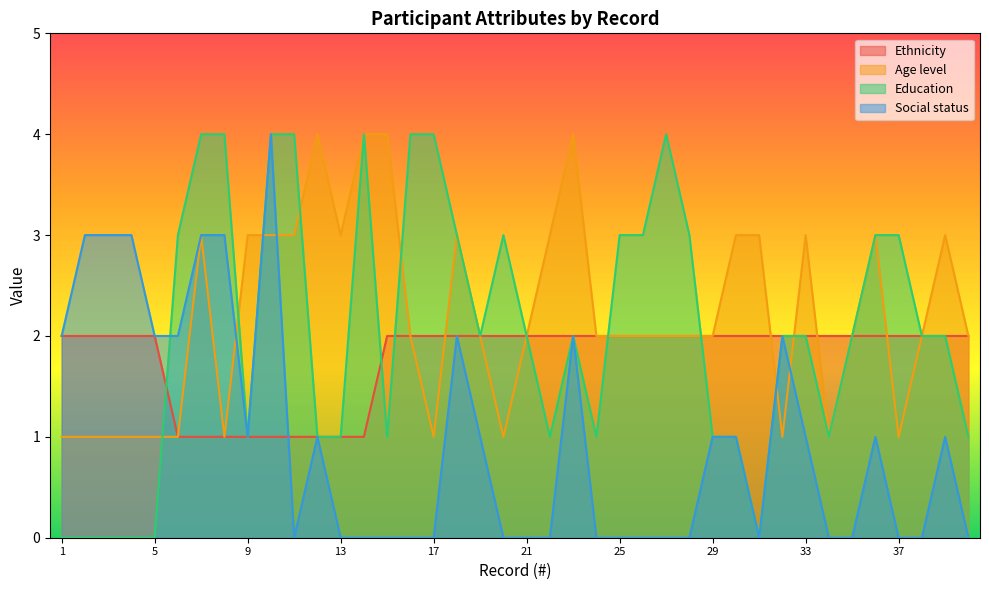

What is the maximum value shown in the chart?

4